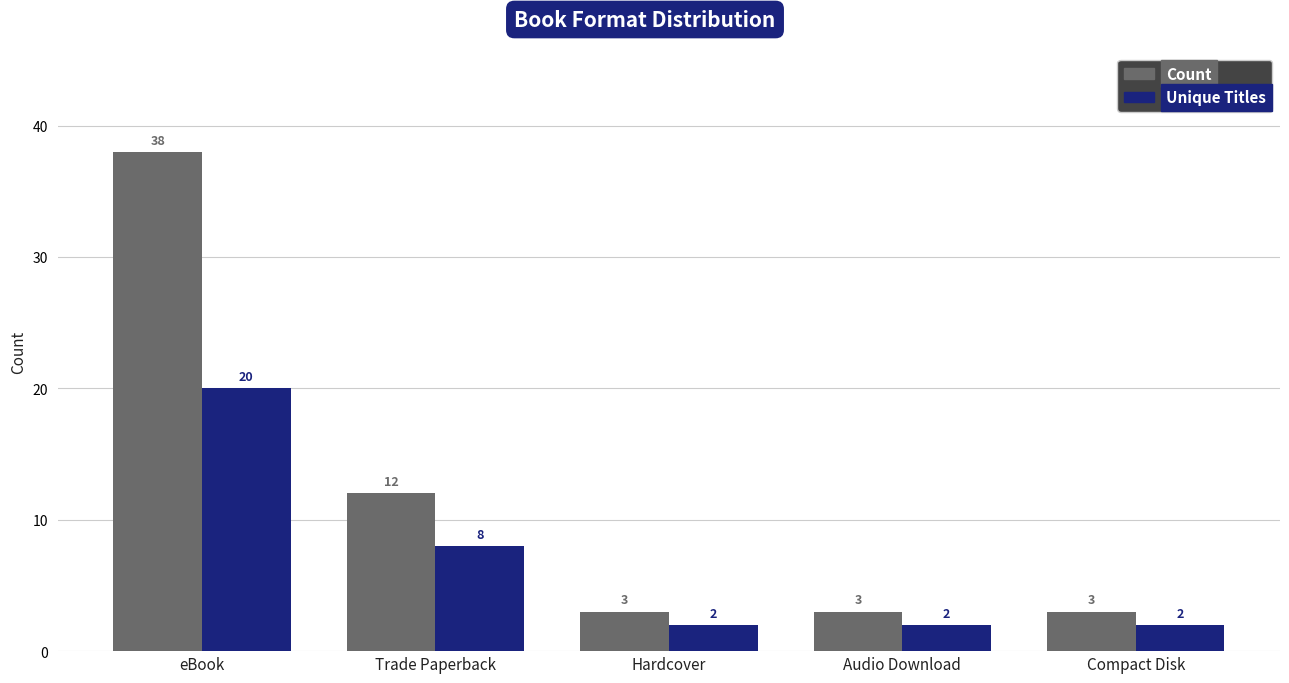

Rank the series at eBook from highest to lowest value.

Count, Unique Titles